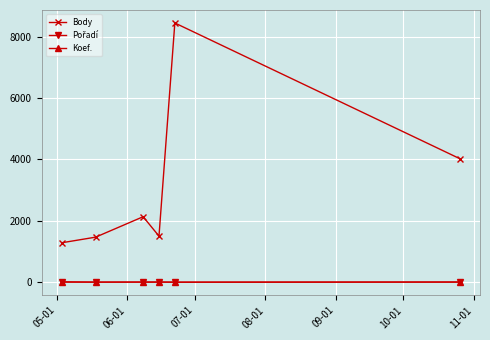

True or false: Koef. and Body intersect in this chart.

False